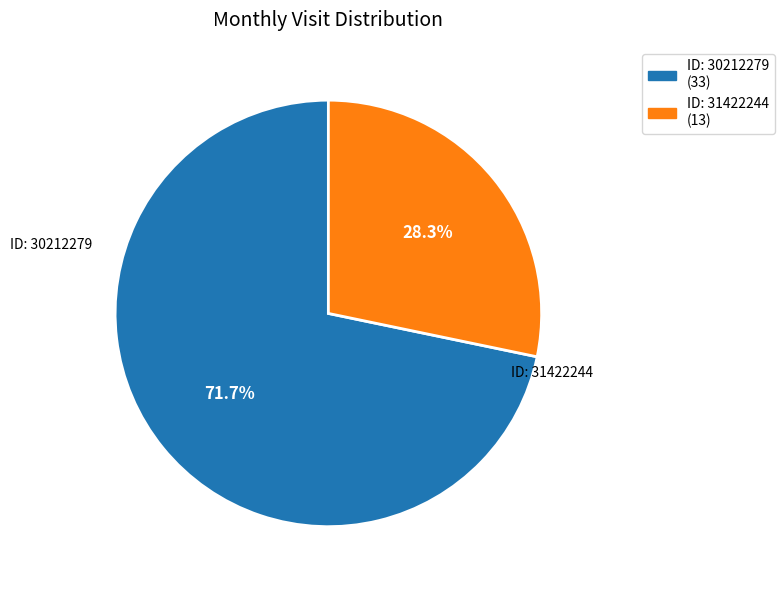

Is there any slice that represents more than half of the pie?

Yes